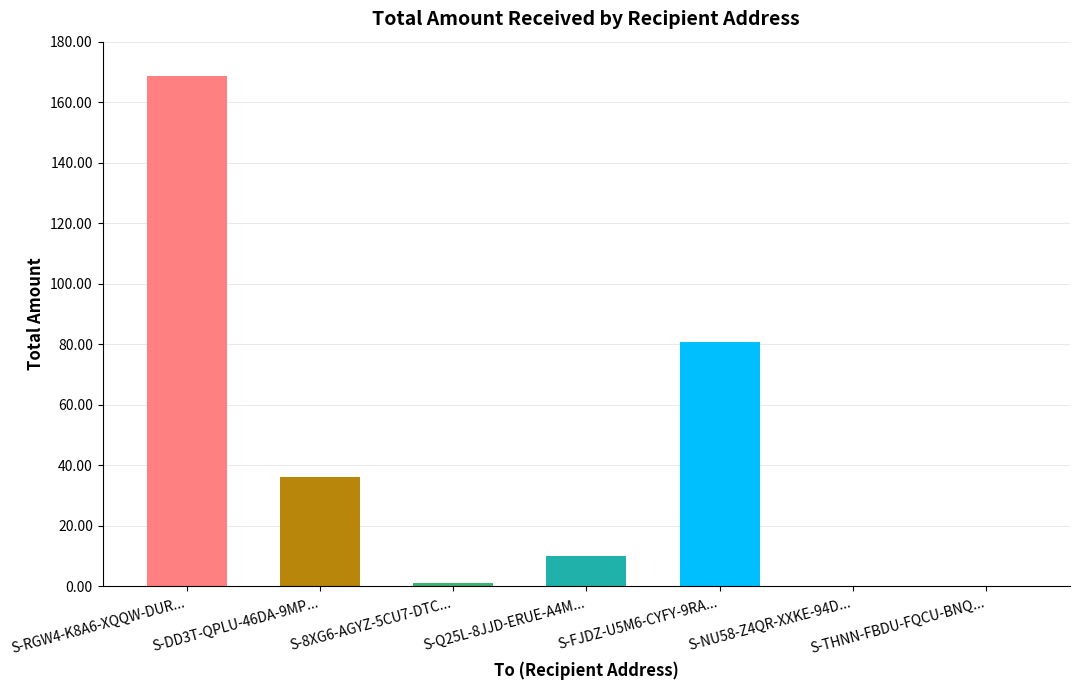

What is the sum of all values?

296.6